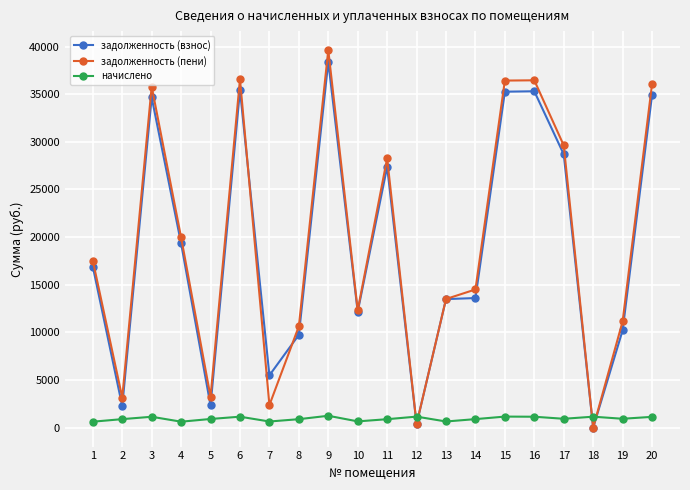

Which series has the largest range (max minus min)?

задолженность (пени)